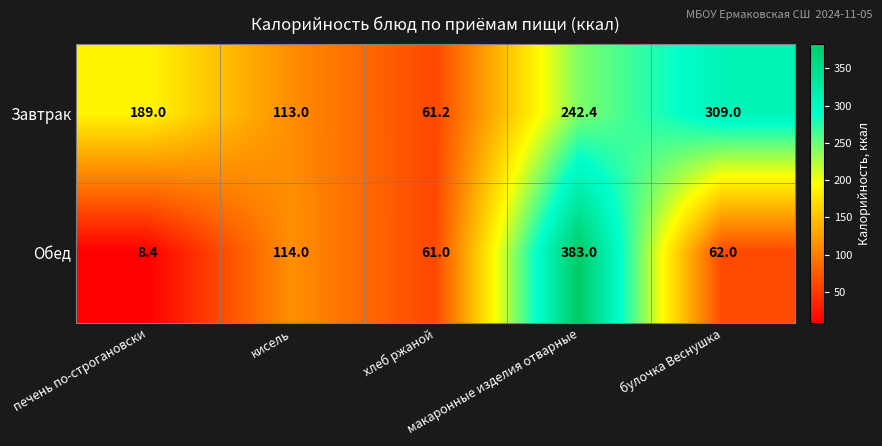

Rank the series by their average value, from highest to lowest.

Завтрак, Обед